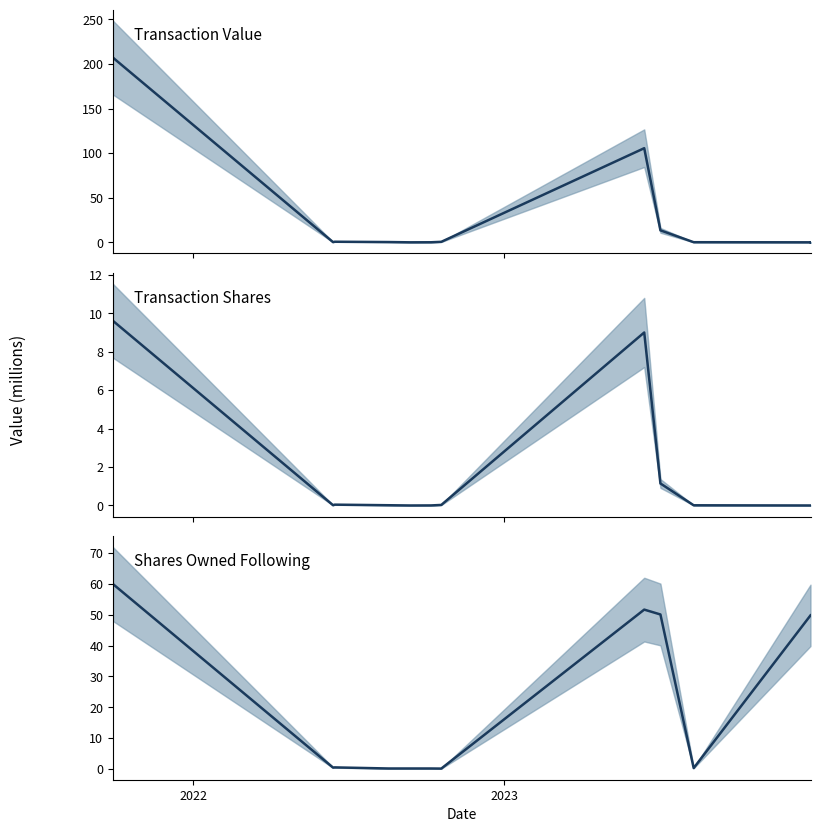

How many intersections are there between Transaction Value and Shares Owned Following?

5